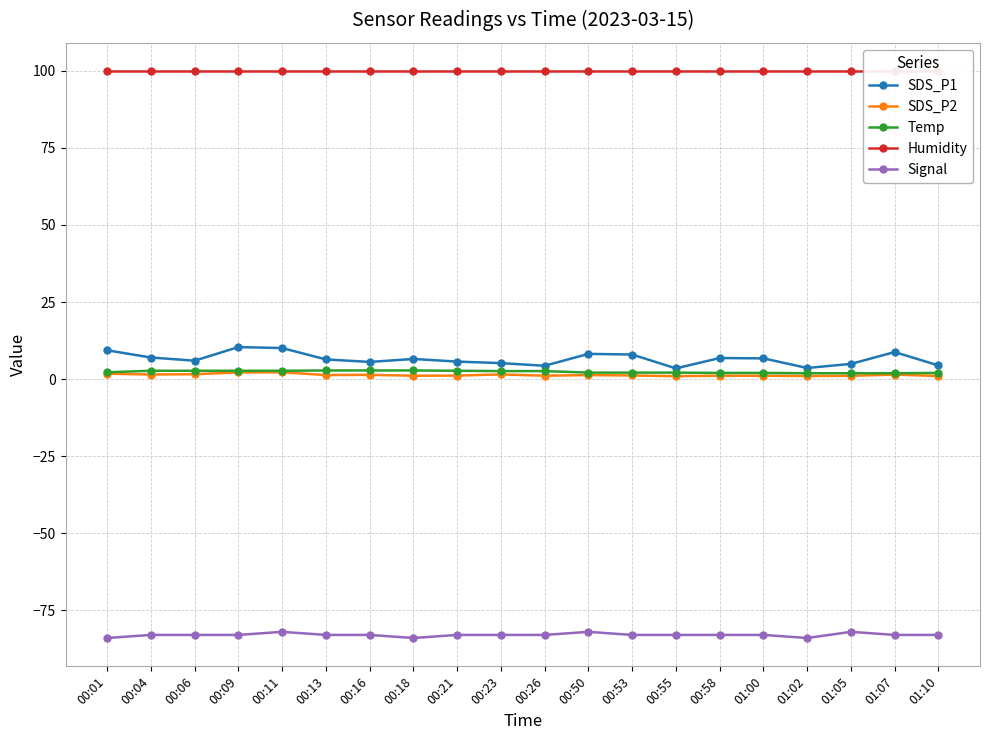

What are all the series names shown in the legend?

SDS_P1, SDS_P2, Temp, Humidity, Signal